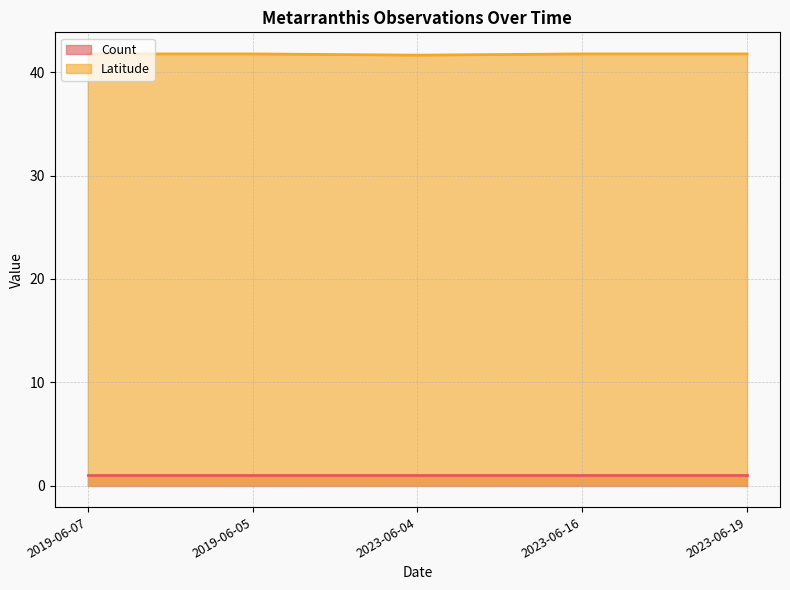

Which label corresponds to the largest value in the chart?

2023-06-16